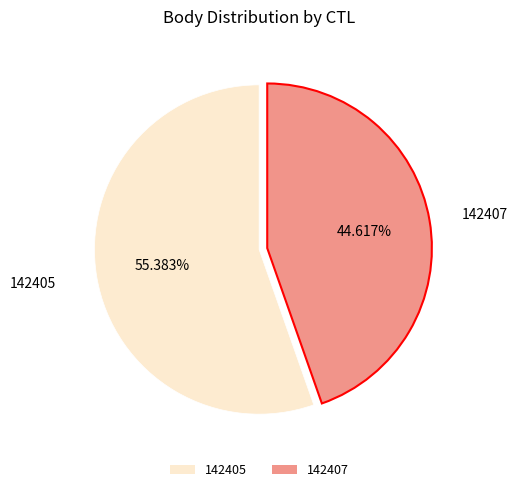

How many segments does this pie chart have?

2